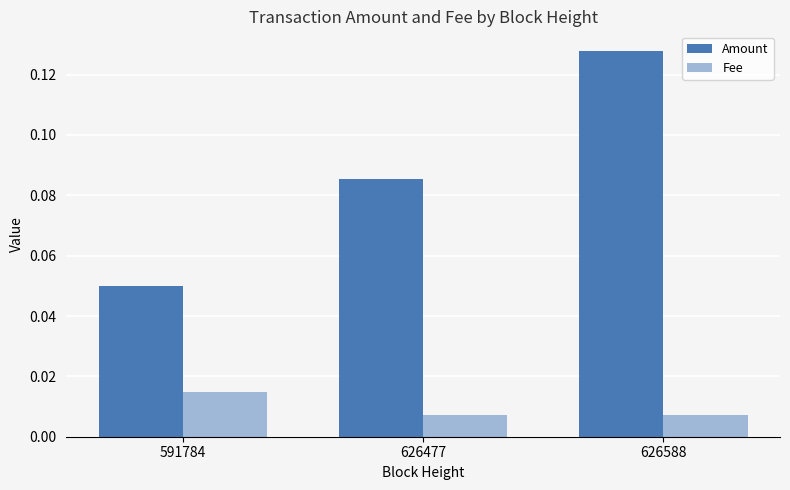

Which series changed the most between 591784 and 626588?

Amount